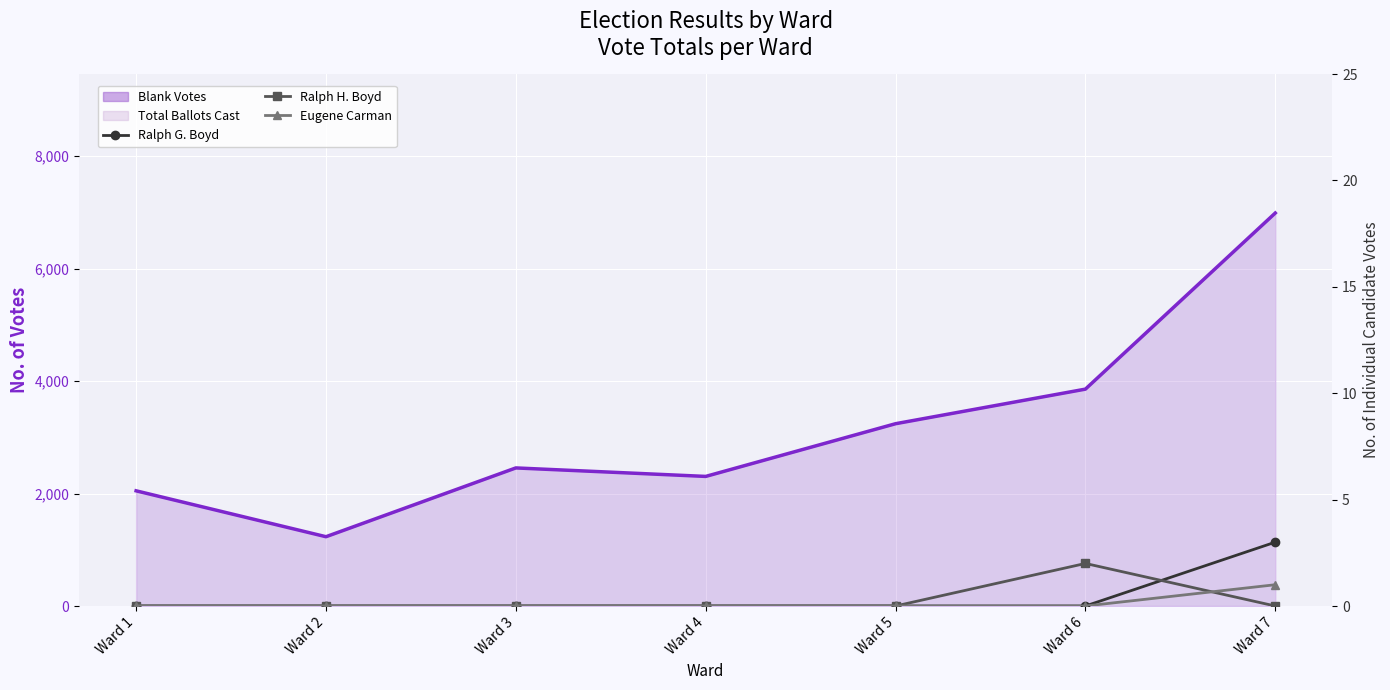

True or false: Eugene Carman has a value of 0 at Ward 6.

False